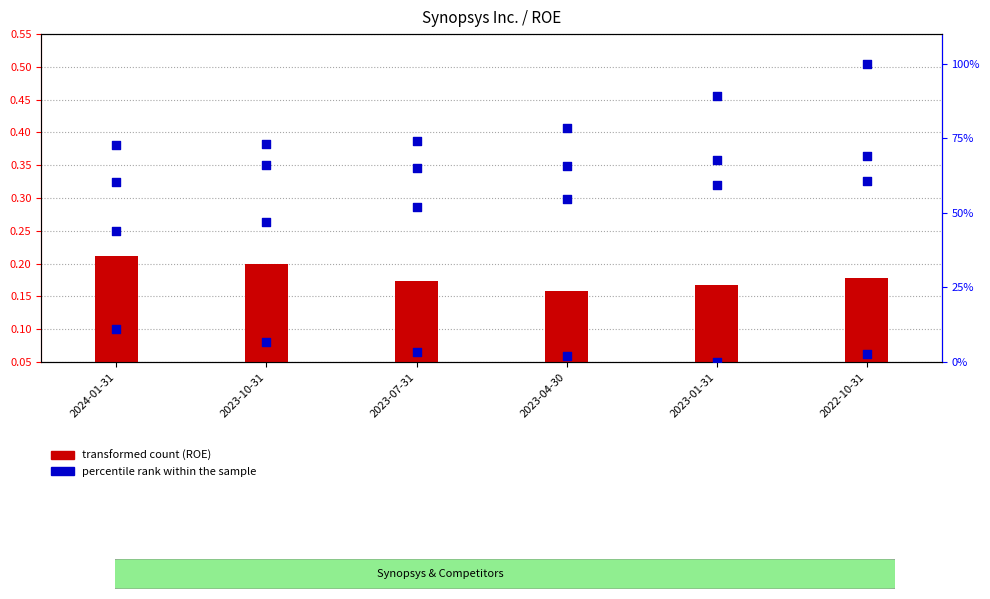

At which category is the sum across all series the highest?

2022-10-31